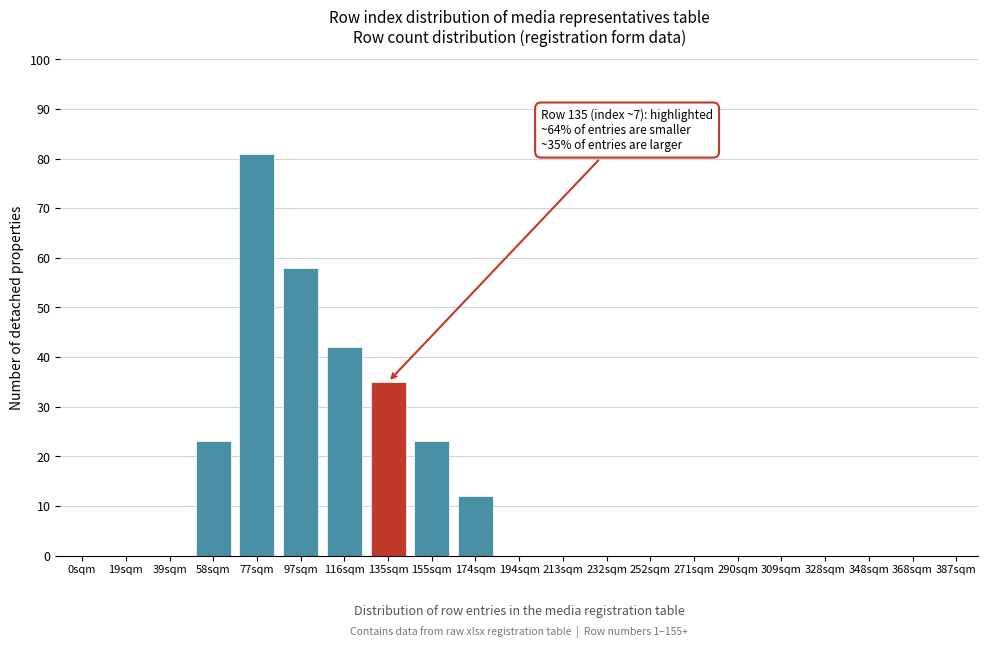

Reading left to right, extract all data points from this chart.

0sqm=0	19sqm=0	39sqm=0	58sqm=23	77sqm=81	97sqm=58	116sqm=42	135sqm=35	155sqm=23	174sqm=12	194sqm=0	213sqm=0	232sqm=0	252sqm=0	271sqm=0	290sqm=0	309sqm=0	328sqm=0	348sqm=0	368sqm=0	387sqm=0